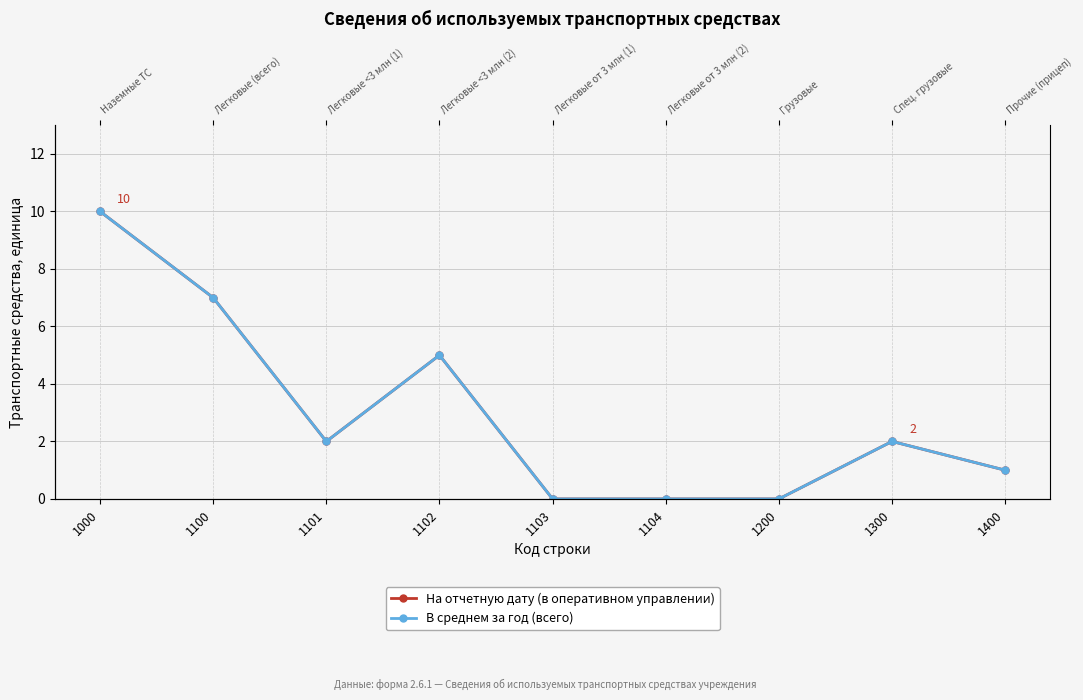

In В среднем за год (всего), how many points are higher than both neighbors (excluding endpoints)?

2